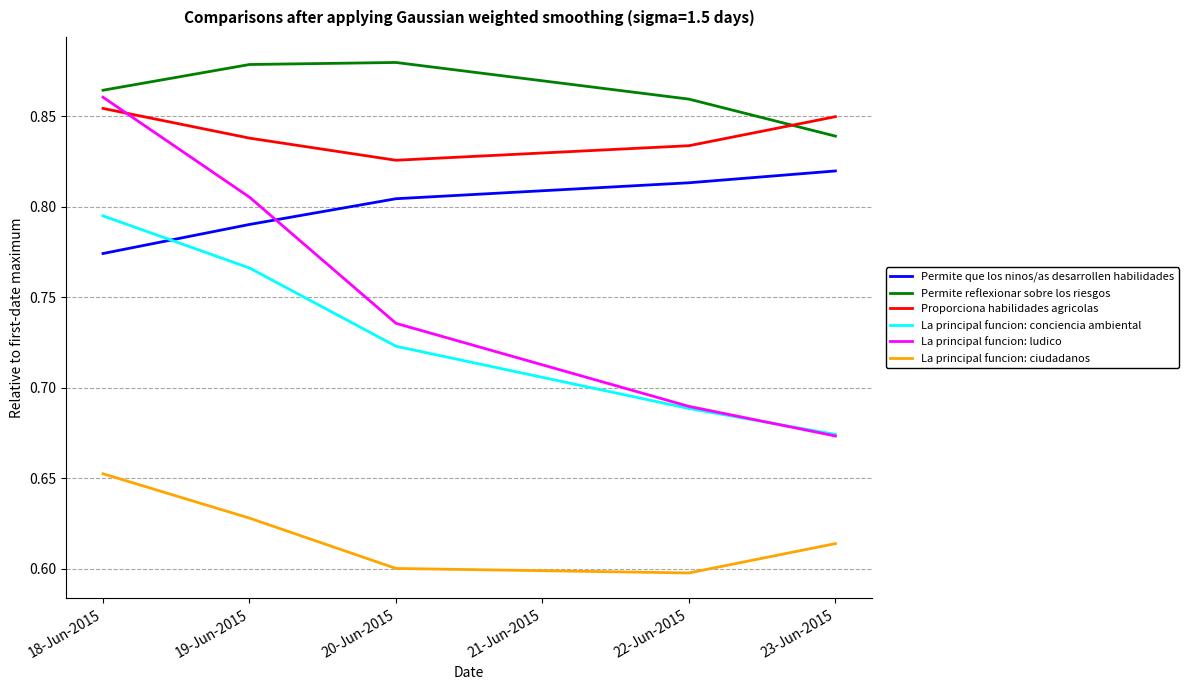

In La principal funcion: ciudadanos, how many points are lower than both neighbors (excluding endpoints)?

1